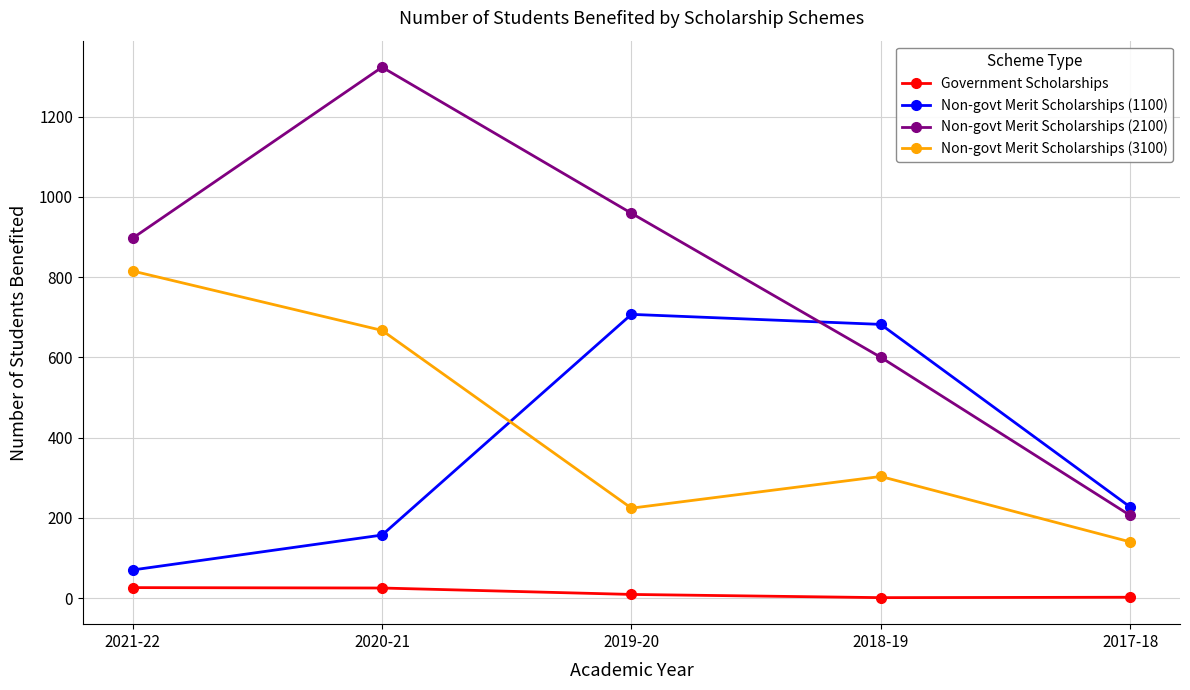

True or false: Non-govt Merit Scholarships (3100) has a value of 121 at 2018-19.

False